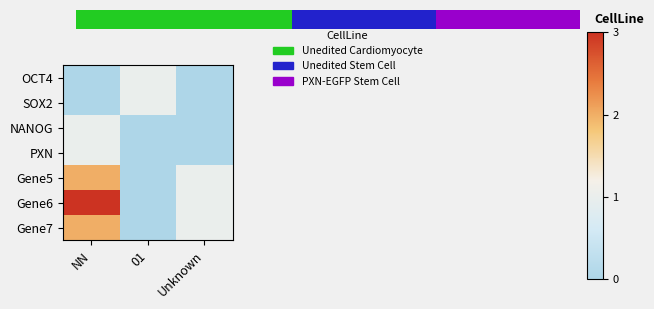

What is the difference between the maximum and minimum values in the NANOG series?

1